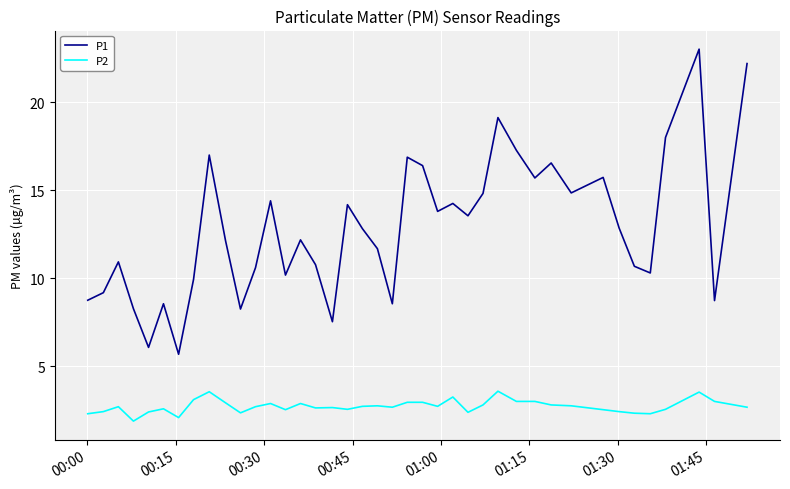

Rank the series by their average value, from lowest to highest.

P2, P1